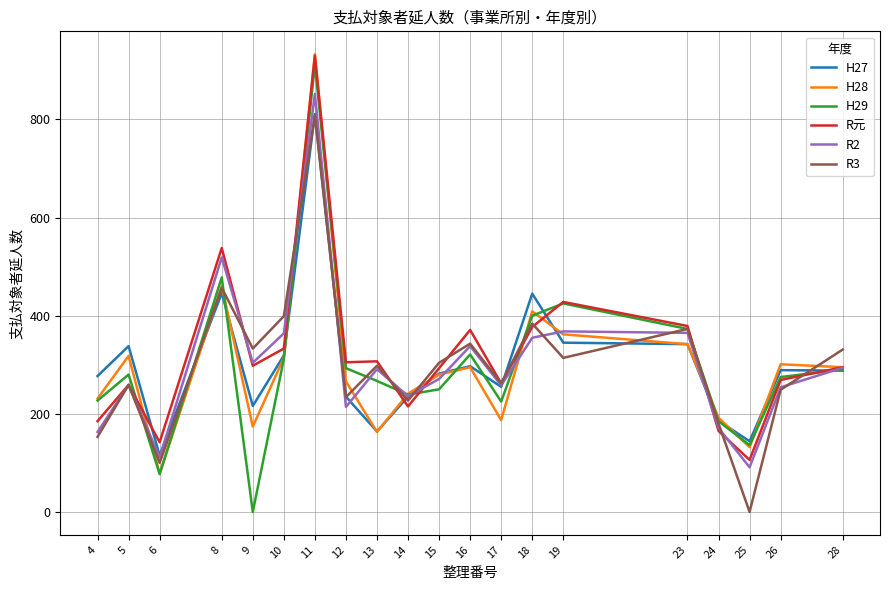

What is the sum of the H29 values at 9 and 4?

227